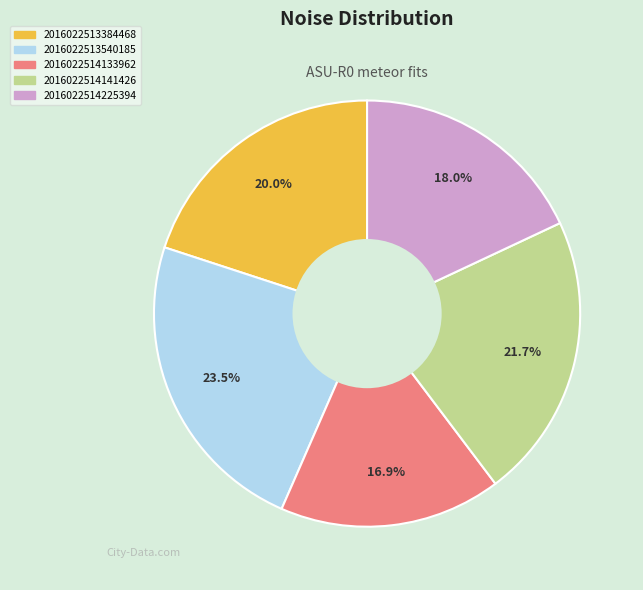

Approximately how many times larger is the value at 2016022513540185 compared to 2016022513384468?

1.2